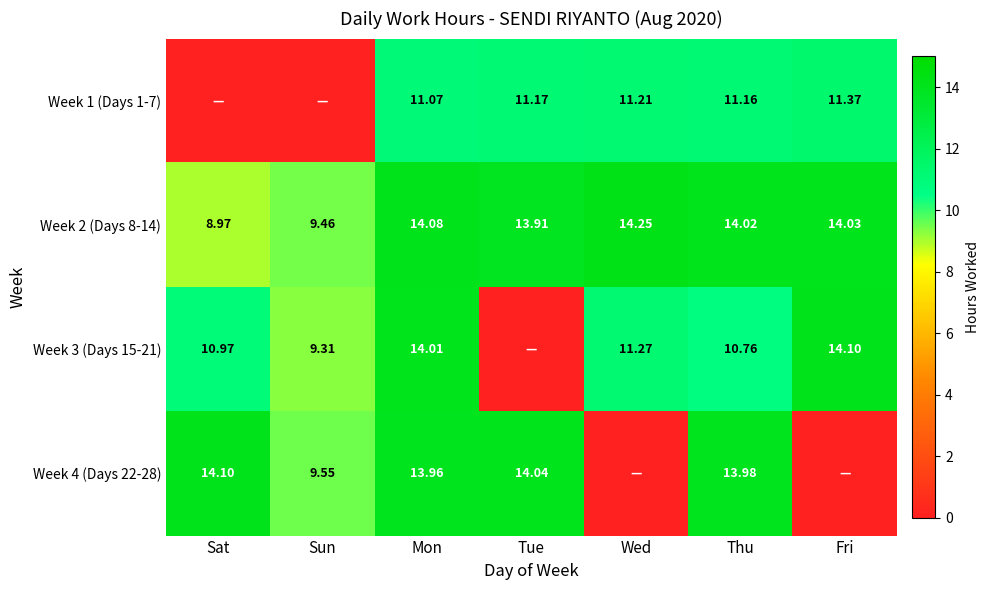

At which label does Week 2 (Days 8-14) first exceed 14?

Mon